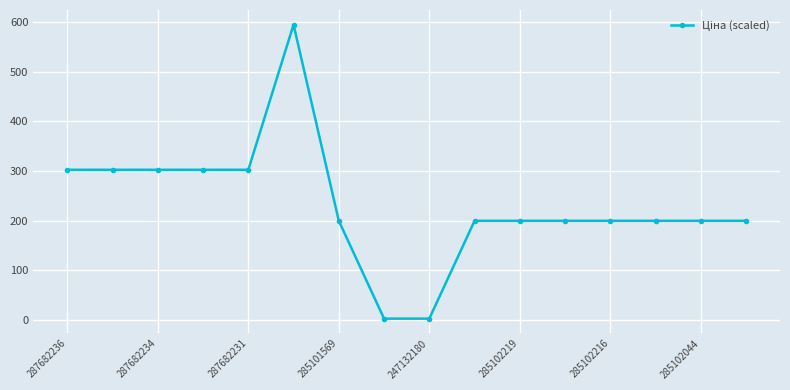

How many data points are above 199?

14